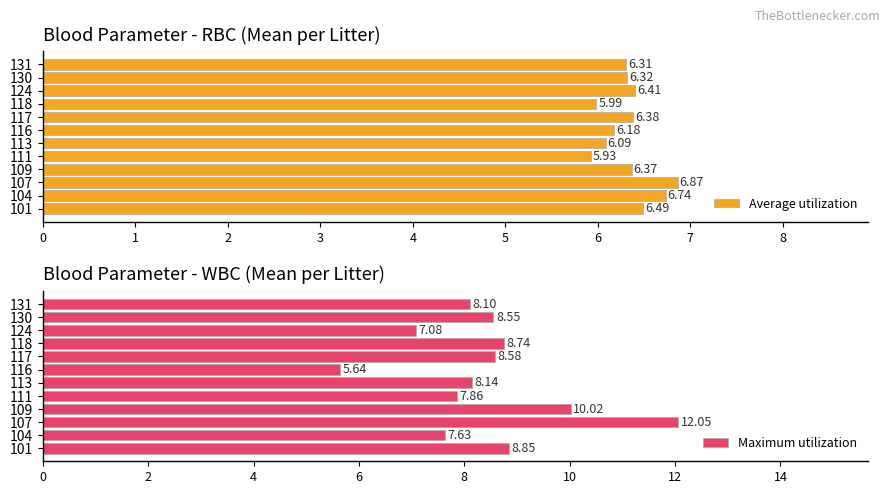

The Average utilization series shows 6.0 at 118. True or false?

True